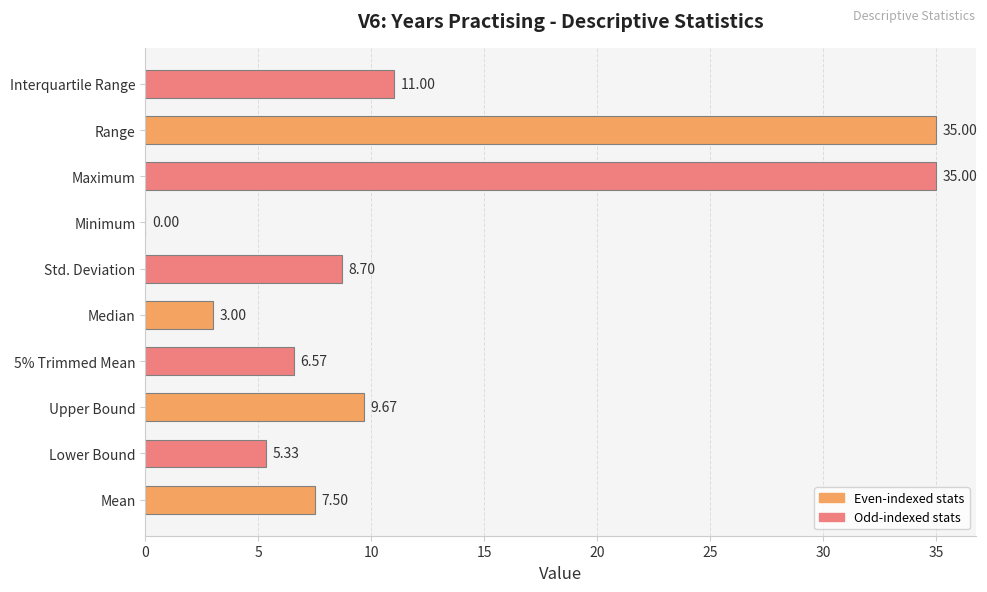

What is the change in value from Lower Bound to Std. Deviation?

+3.4